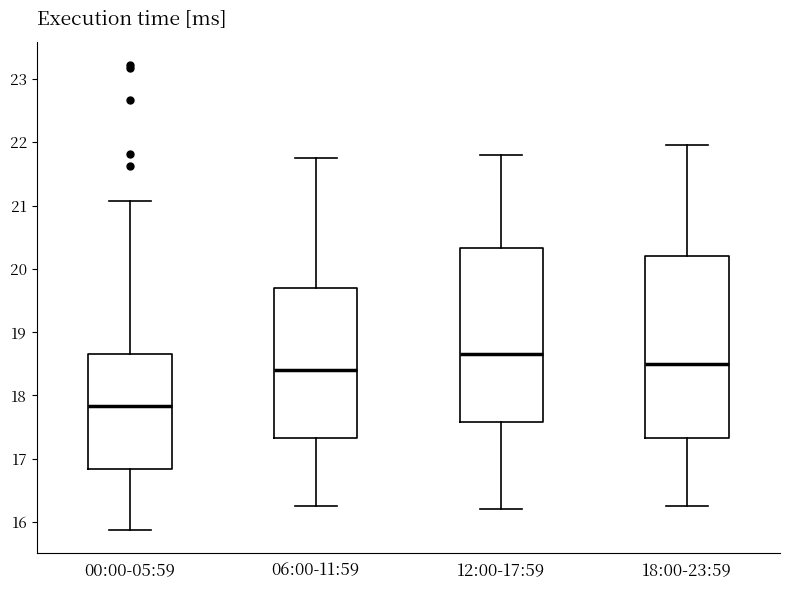

Reading left to right, transcribe this box plot: for each box, give where its median line is, the range the box spans, and where its two whiskers end, as read against the y-axis. The values are not printed on the chart, so give them approximately, as read against the axis.

00:00-05:59: median 17.8, box 16.8 to 18.7, whiskers 15.9 to 21.1
06:00-11:59: median 18.4, box 17.3 to 19.7, whiskers 16.3 to 21.8
12:00-17:59: median 18.7, box 17.6 to 20.3, whiskers 16.2 to 21.8
18:00-23:59: median 18.5, box 17.3 to 20.2, whiskers 16.3 to 22.0